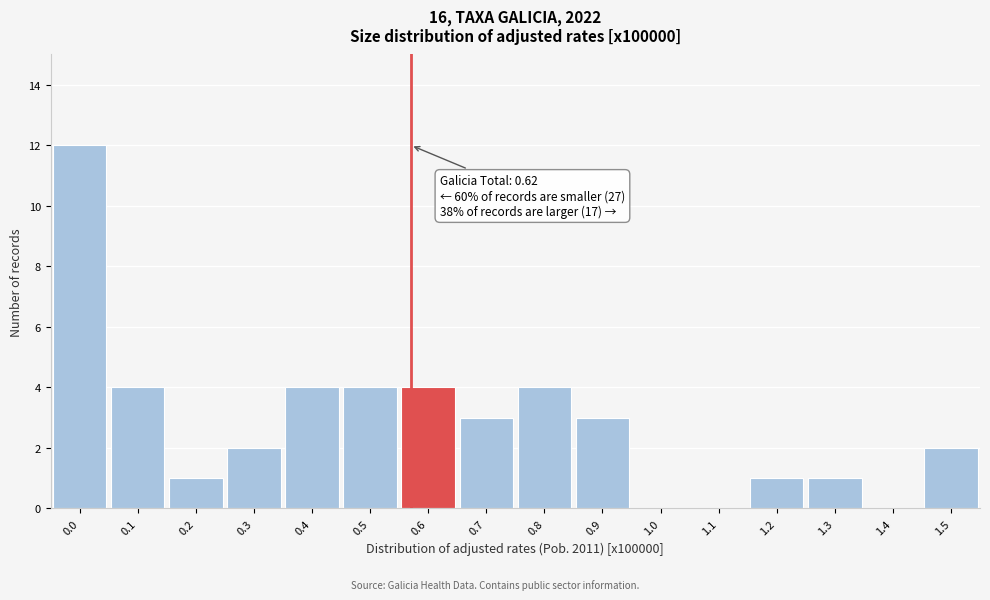

Reading left to right, transcribe all the data shown in this chart.

0.0=12	0.1=4	0.2=1	0.3=2	0.4=4	0.5=4	0.6=4	0.7=3	0.8=4	0.9=3	1.0=0	1.1=0	1.2=1	1.3=1	1.4=0	1.5=2